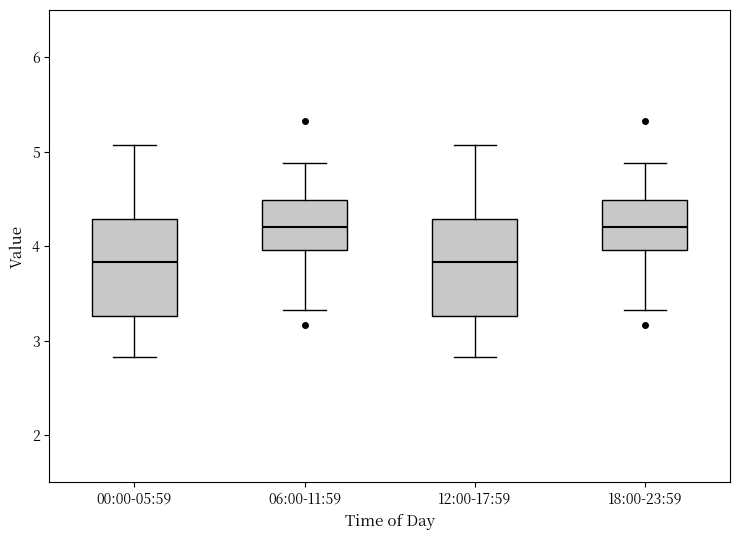

Reading left to right, read every box against the y-axis: the position of its median line, the range the box covers, and the ends of its whiskers. The values are not printed on the chart, so give them approximately, as read against the axis.

00:00-05:59: median 3.8, box 3.3 to 4.3, whiskers 2.8 to 5.1
06:00-11:59: median 4.2, box 4.0 to 4.5, whiskers 3.3 to 4.9
12:00-17:59: median 3.8, box 3.3 to 4.3, whiskers 2.8 to 5.1
18:00-23:59: median 4.2, box 4.0 to 4.5, whiskers 3.3 to 4.9